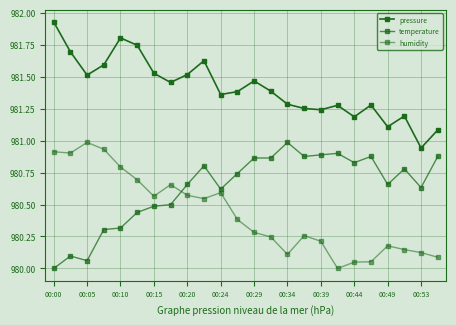

In pressure, how many points are higher than both neighbors (excluding endpoints)?

6